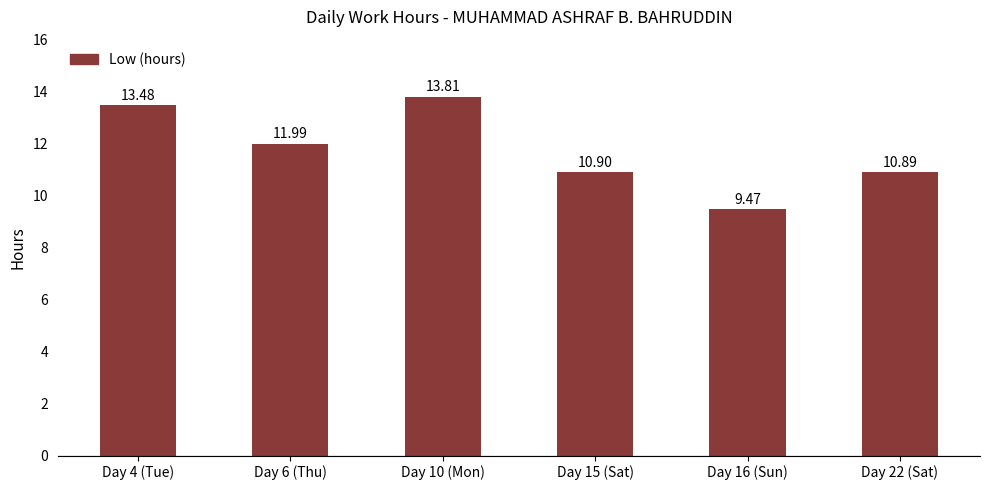

How many values are between 10 and 13?

3